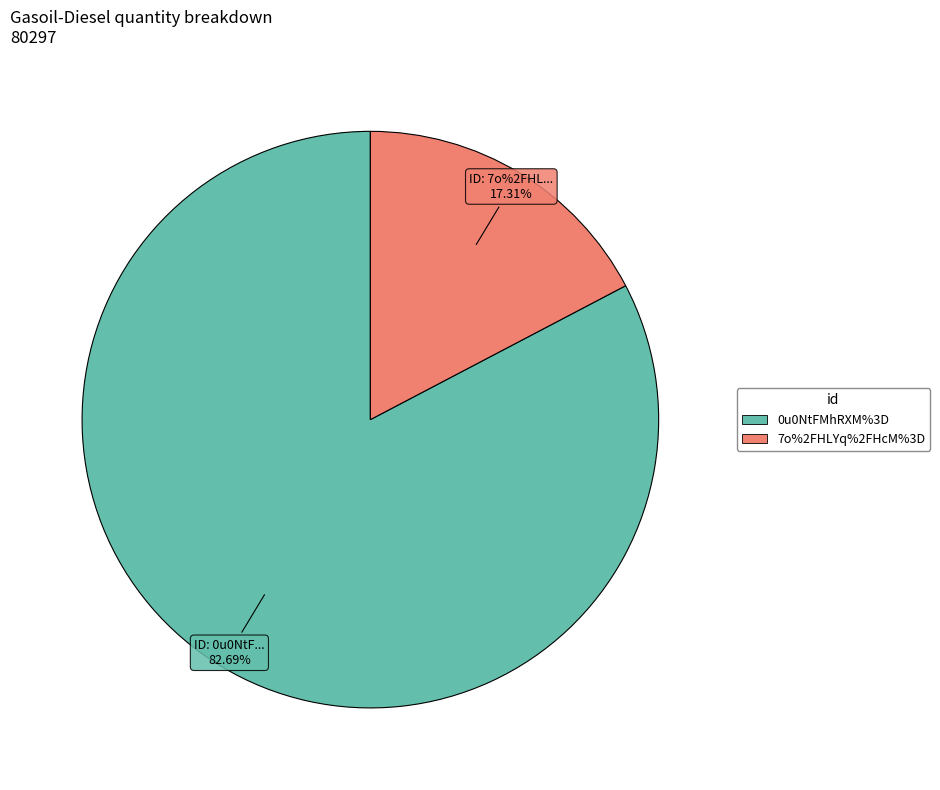

Count the number of slices in the pie.

2